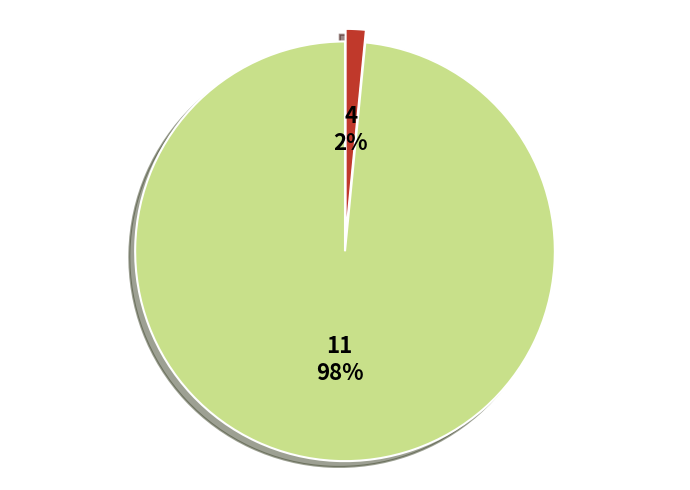

To the nearest percent, what is the average slice percentage?

50%